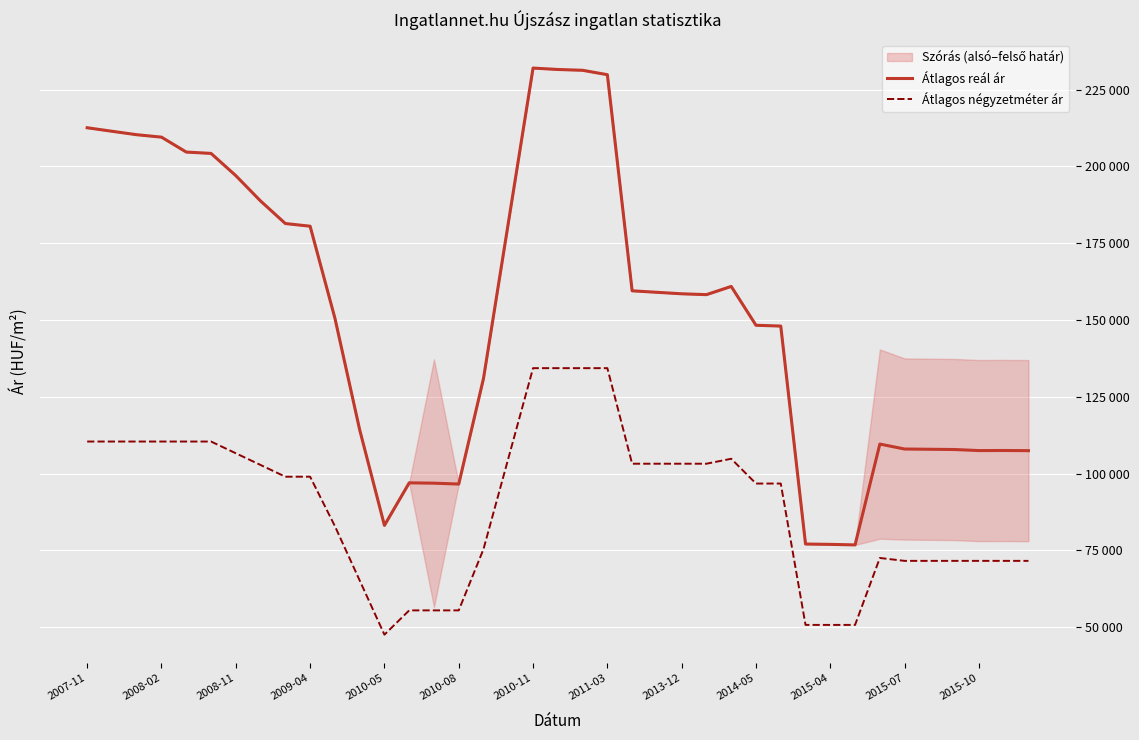

What is the spread (max minus min) of values at 17?

76617